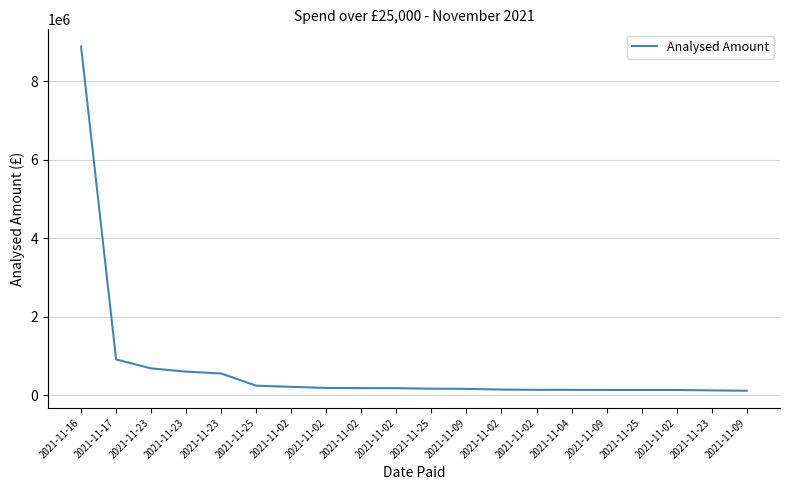

True or false: the data has more than 1 interior local peaks.

False